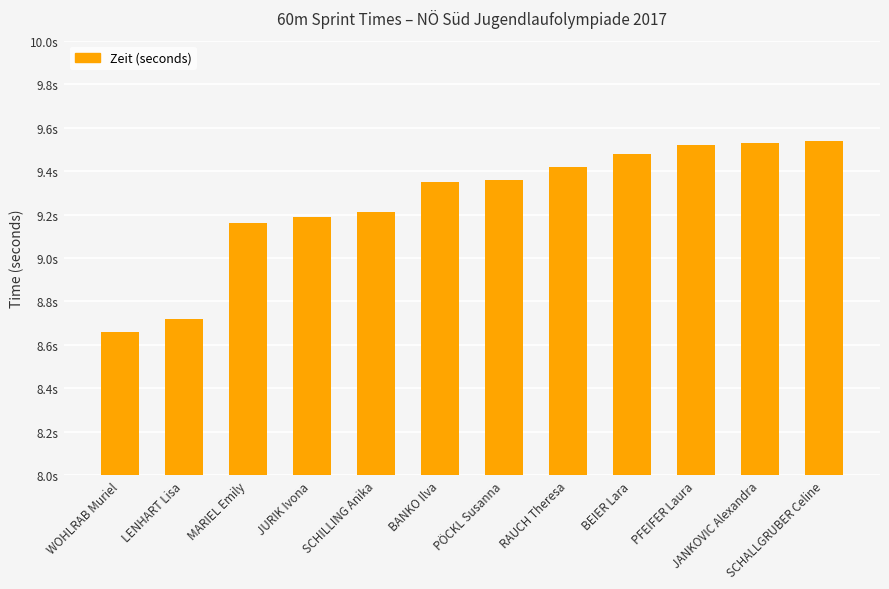

Are the bars horizontal?

No